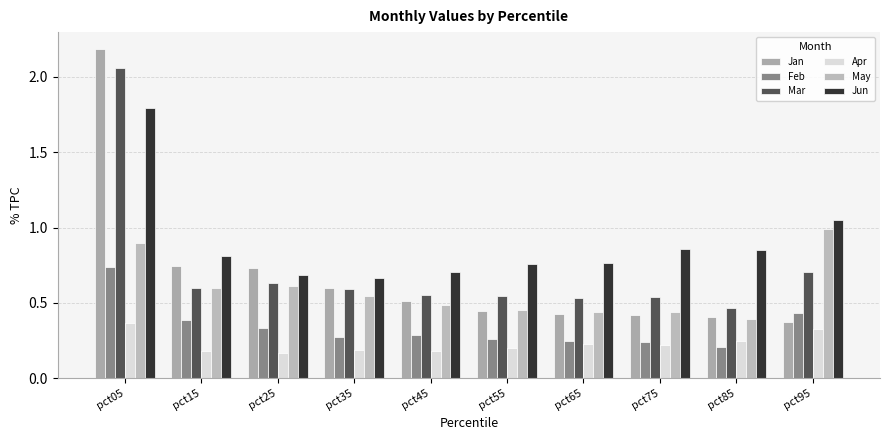

How many data points does each series have?

10